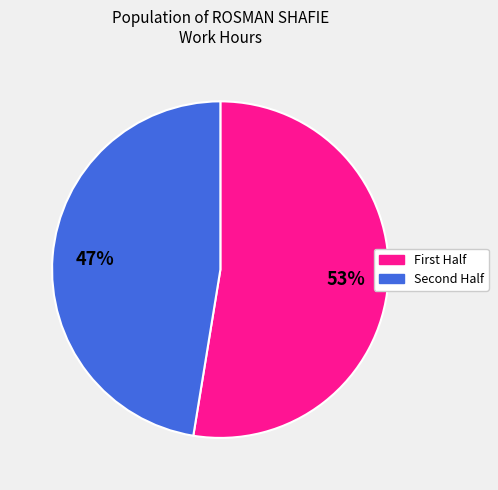

How many segments does this pie chart have?

2